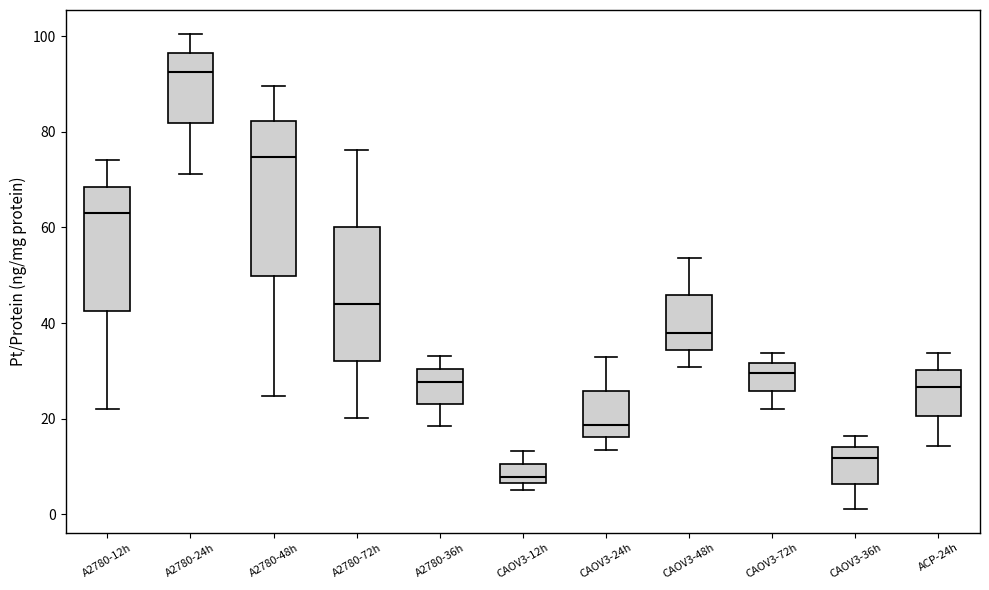

Comparing the boxes themselves (not the whiskers), which one is the tallest?

A2780-48h